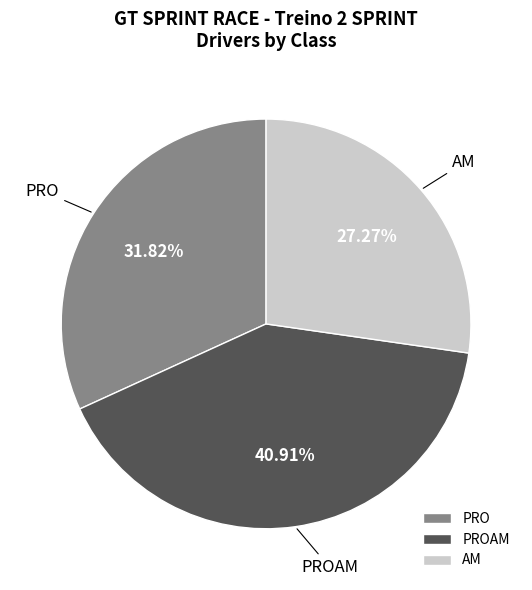

What percentage is the PRO slice, to the nearest percent?

32%